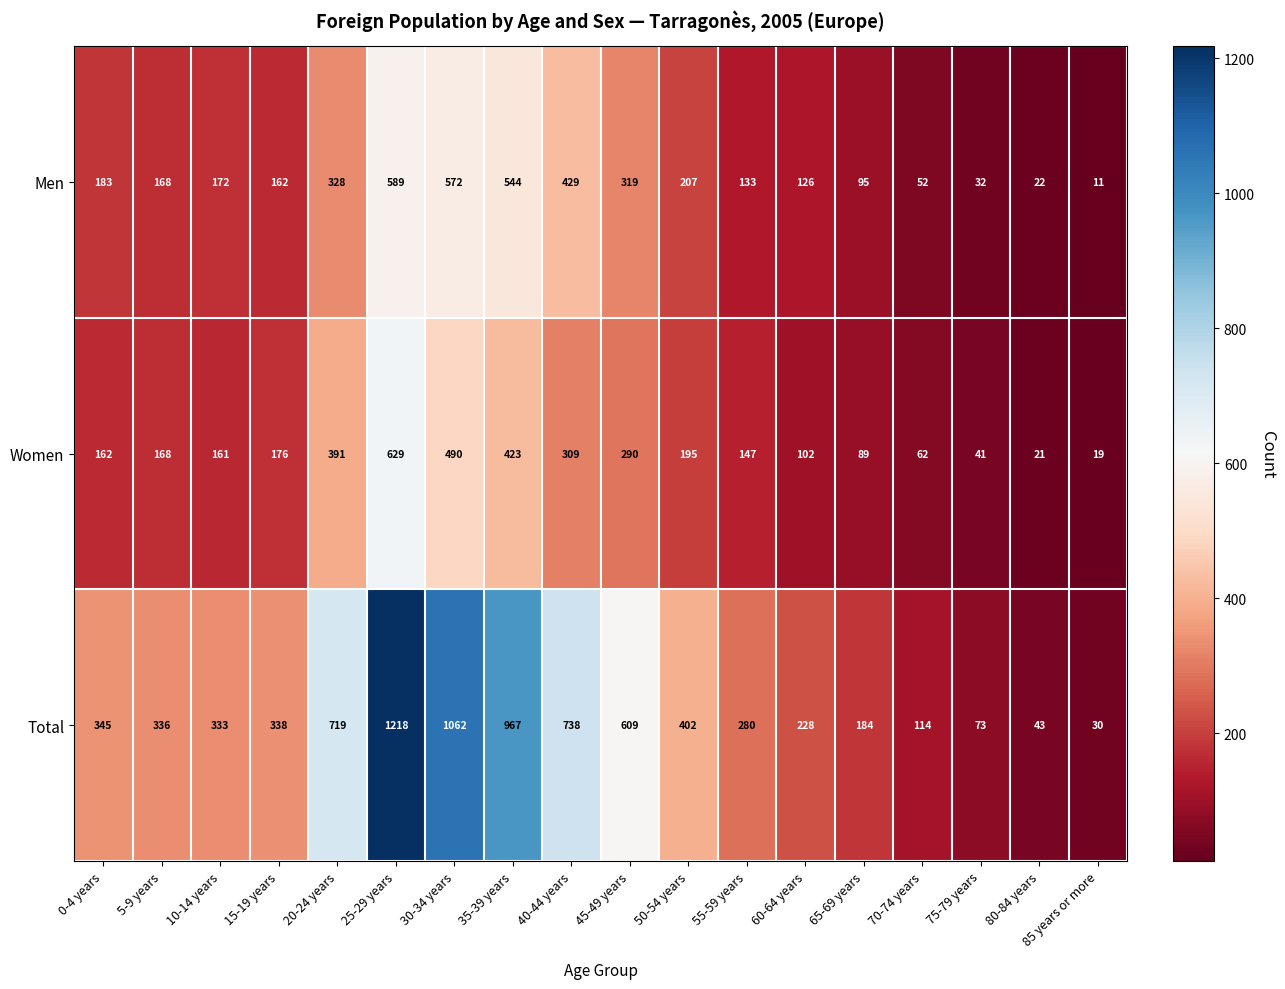

True or false: Men has a value of 11 at 85 years or more.

True